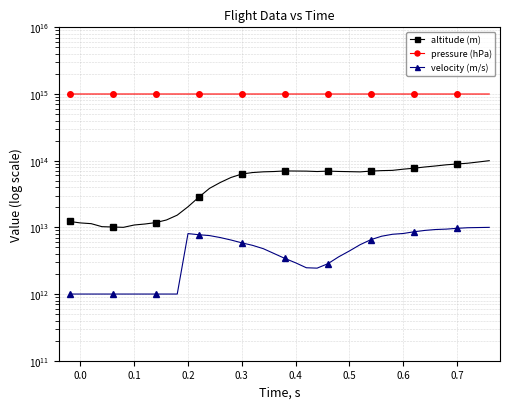

How many lines are shown in the chart?

3